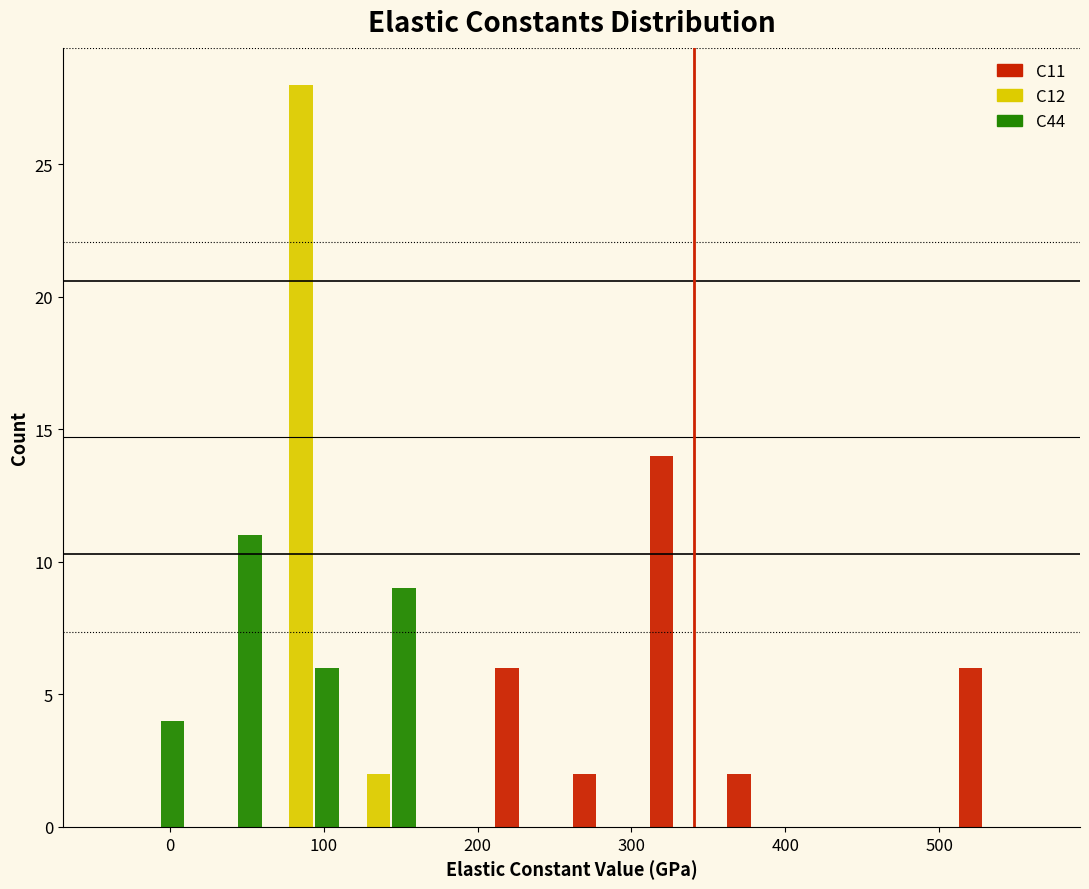

What is the height of the C12 bar covering 110 to 160 on the x-axis? Neither the bar edges nor the heights are printed on the chart, so give them approximately, as read against the axes.

2